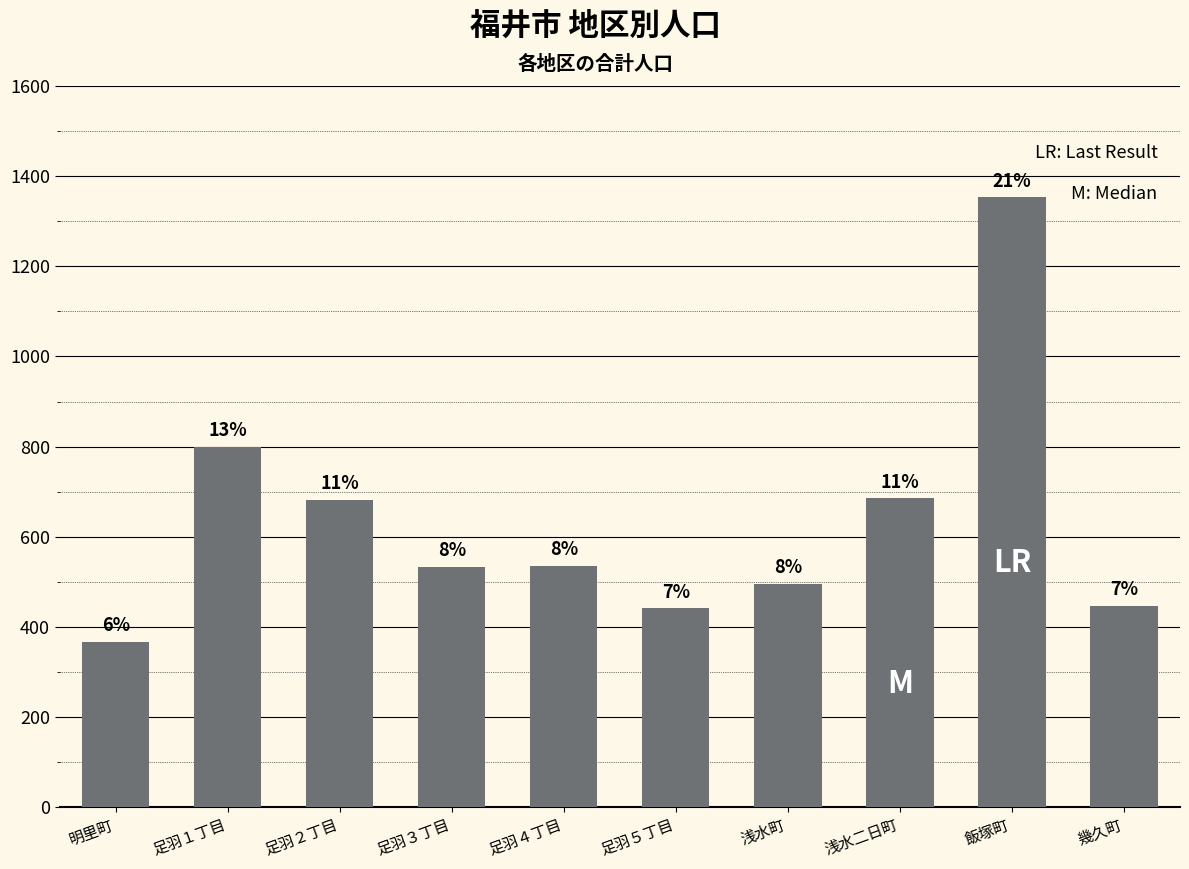

At which label is the value closest to 859?

足羽１丁目